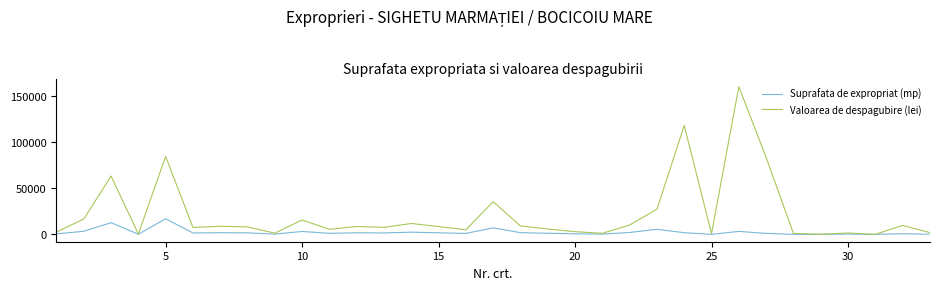

Rank the series by their average value, from lowest to highest.

Suprafata de expropriat (mp), Valoarea de despagubire (lei)